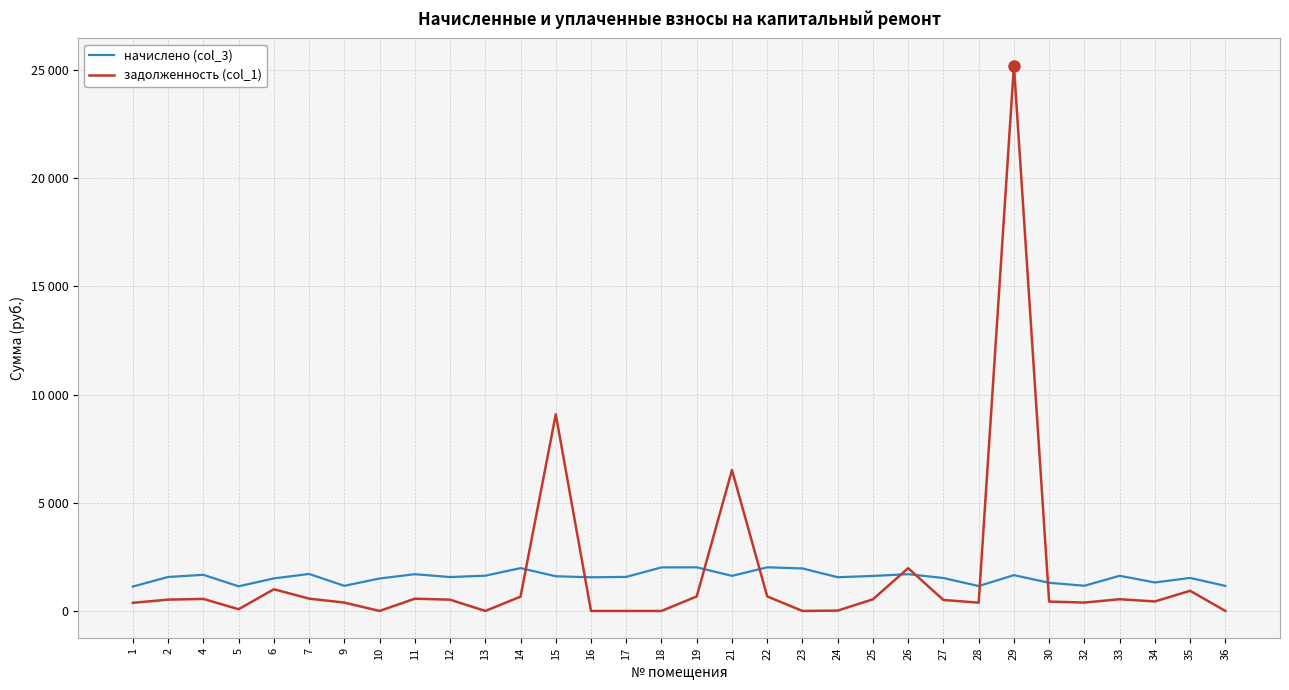

What is the sum of all начислено (col_3) values?

49929.4